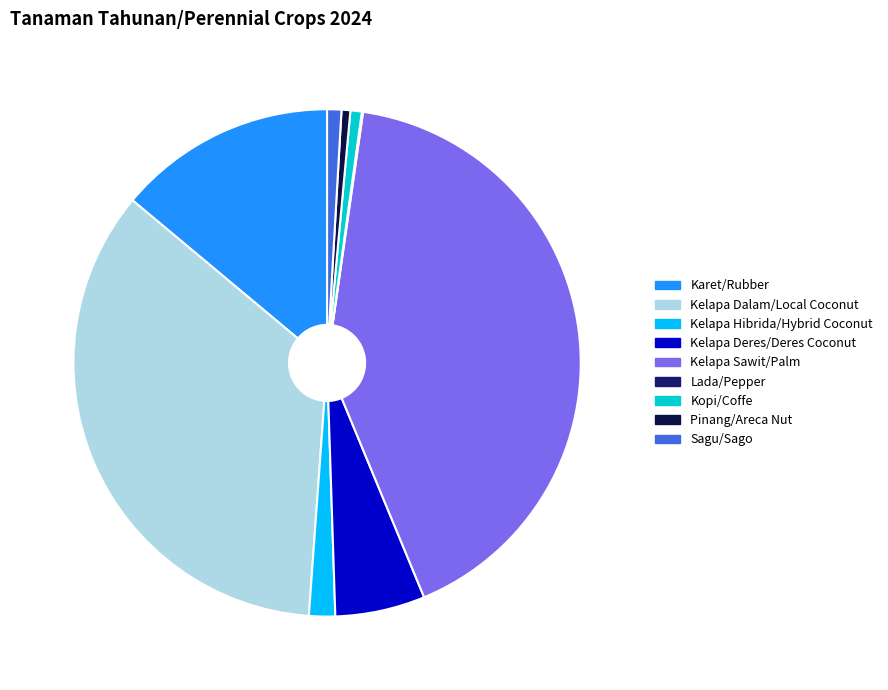

Does Karet/Rubber account for over 50% of the chart?

No